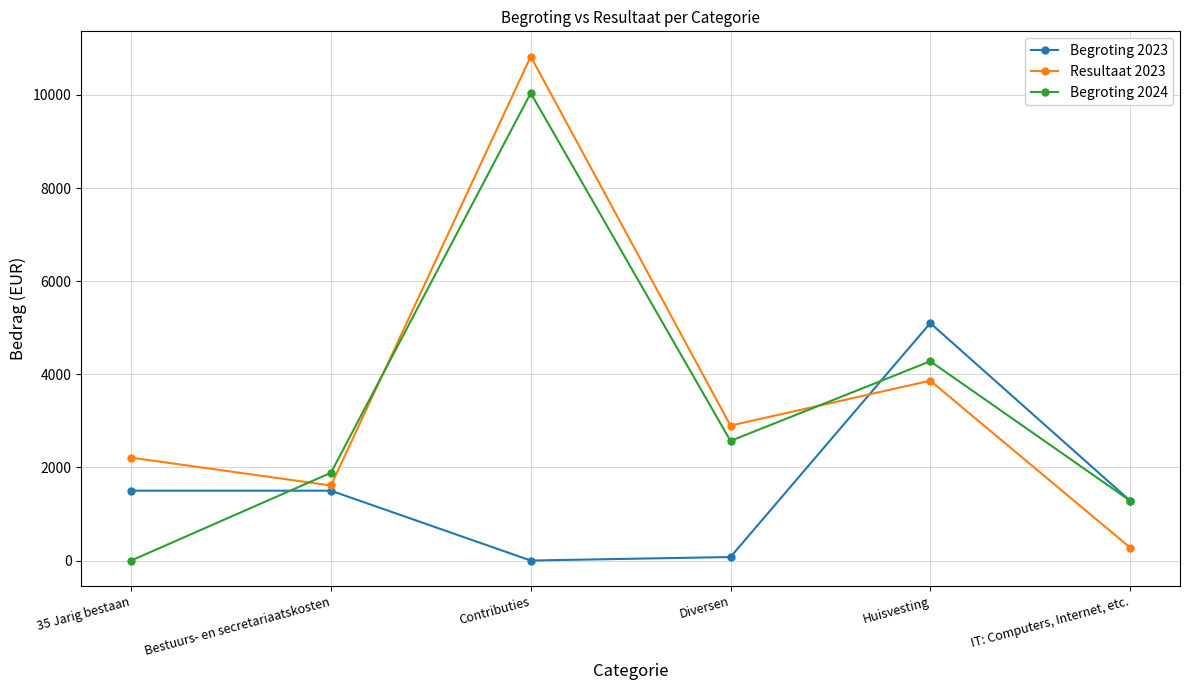

True or false: Resultaat 2023 has a value of 18244.3 at Contributies.

False